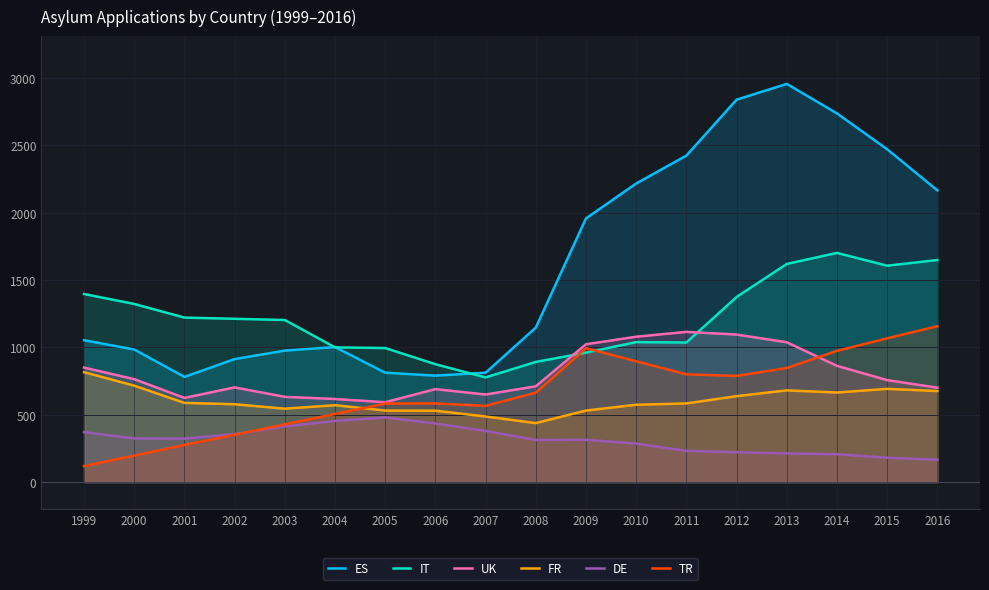

How many data points in FR are less than 584?

9